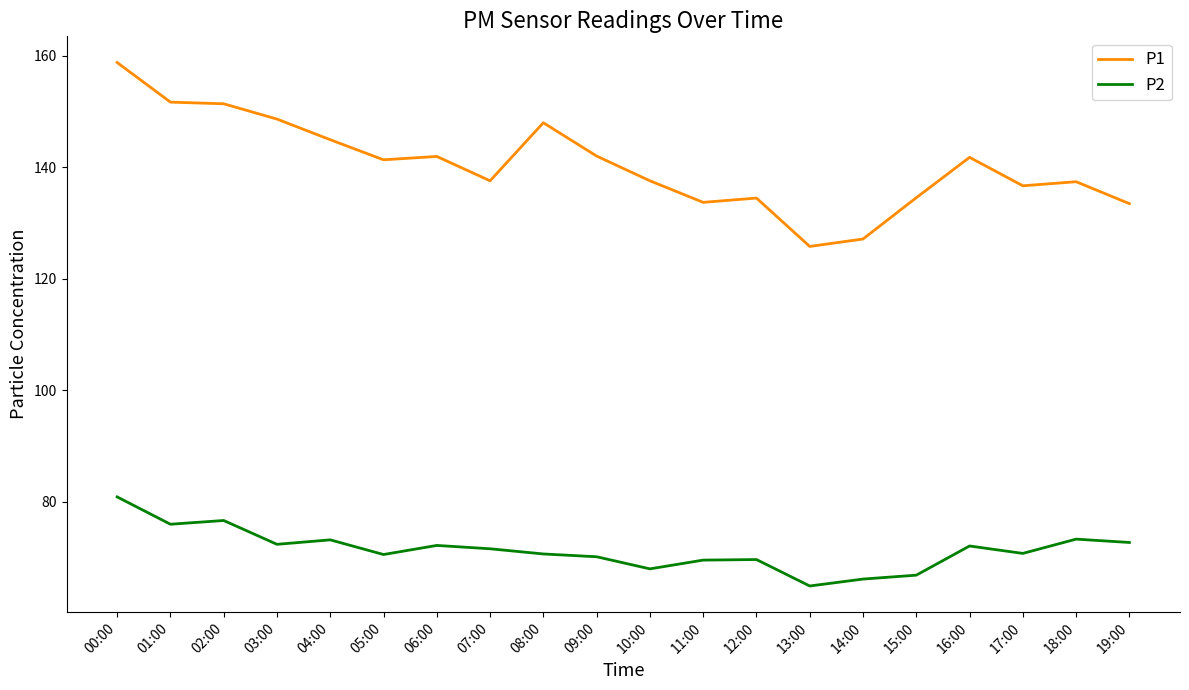

Which label corresponds to the largest value in the chart?

00:00